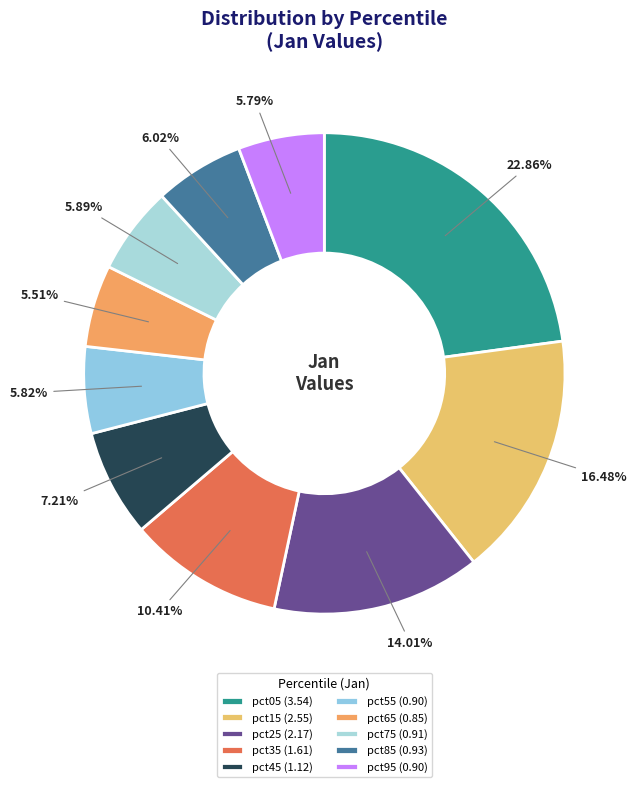

Rank the categories by value from highest to lowest.

pct05, pct15, pct25, pct35, pct45, pct85, pct75, pct55, pct95, pct65